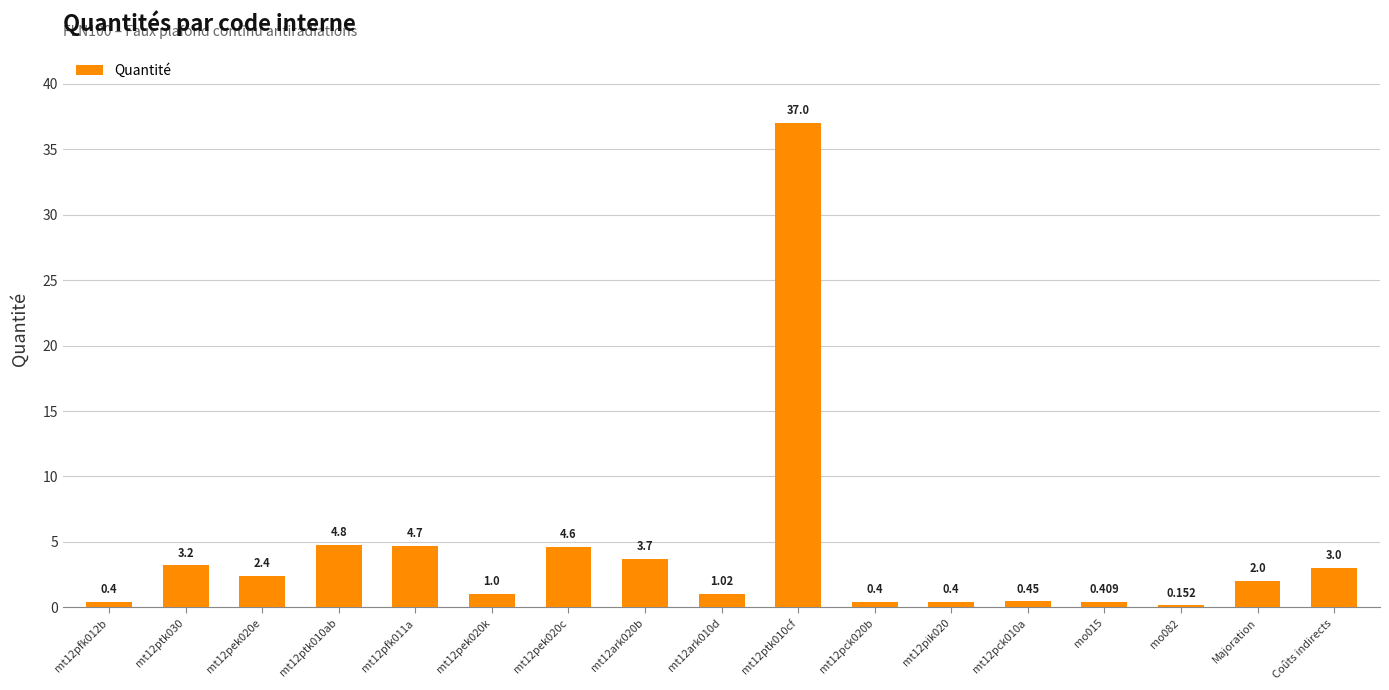

List the labels in order of value, largest first.

mt12ptk010cf, mt12ptk010ab, mt12pfk011a, mt12pek020c, mt12ark020b, mt12ptk030, Coûts indirects, mt12pek020e, Majoration, mt12ark010d, mt12pek020k, mt12pck010a, mo015, mt12pfk012b, mt12pck020b, mt12pik020, mo082